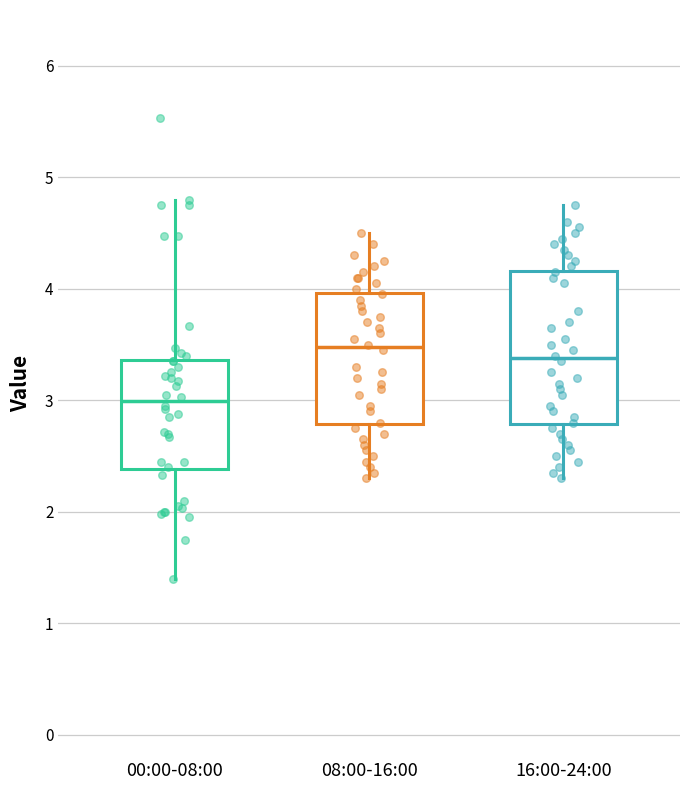

Which box is the tallest, from its lower edge to its upper edge?

16:00-24:00